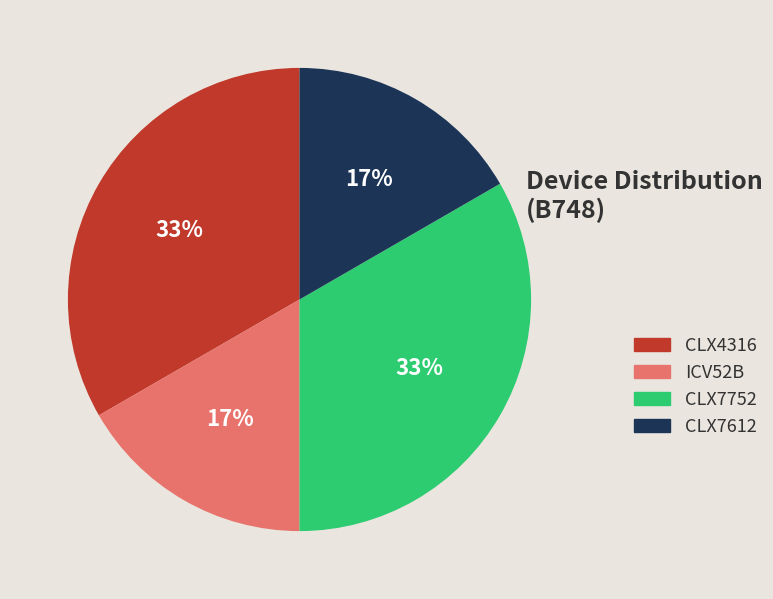

Between CLX7612 and CLX7752, which is larger?

CLX7752